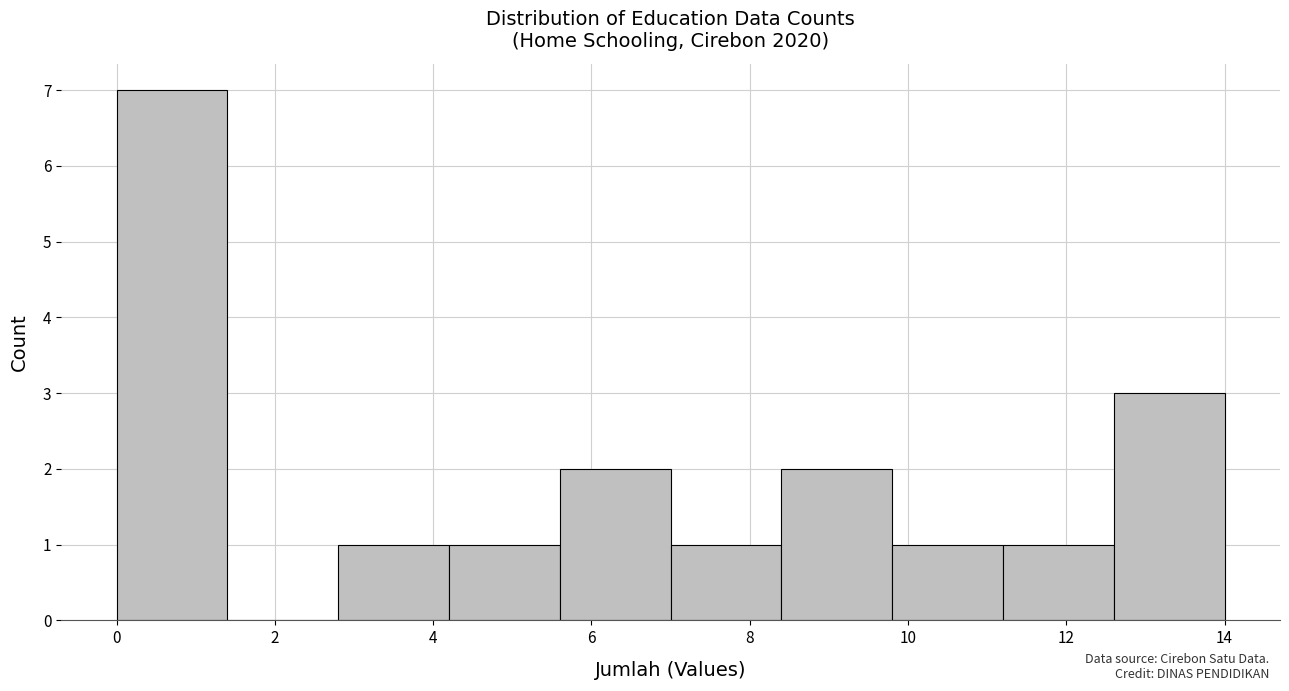

Over which range of the x-axis is the bar tallest?

0.0 to 1.4